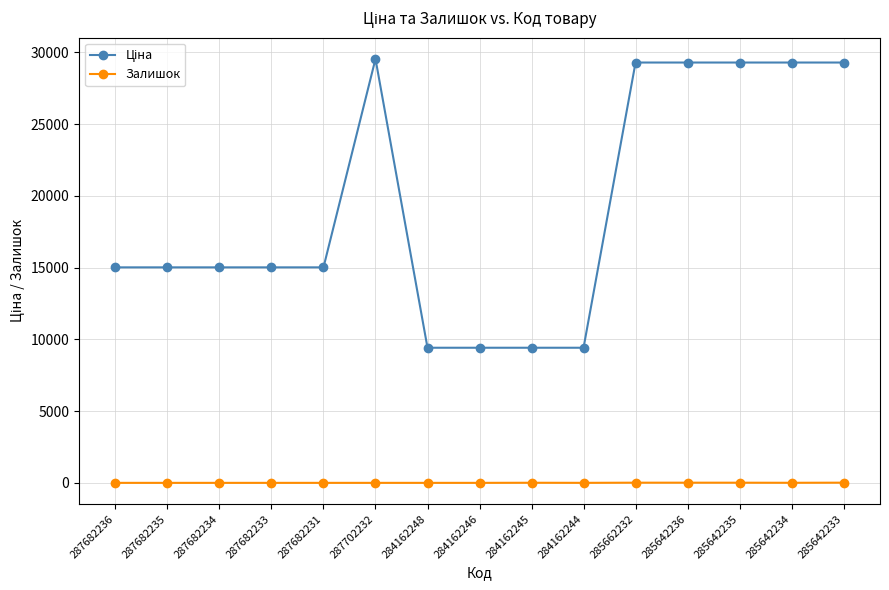

What is the average value of the Залишок series?

4.1